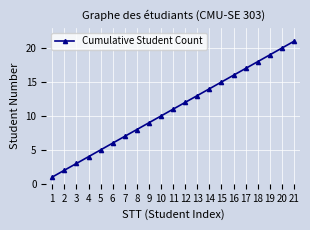

The value at 7 is 7. True or false?

True